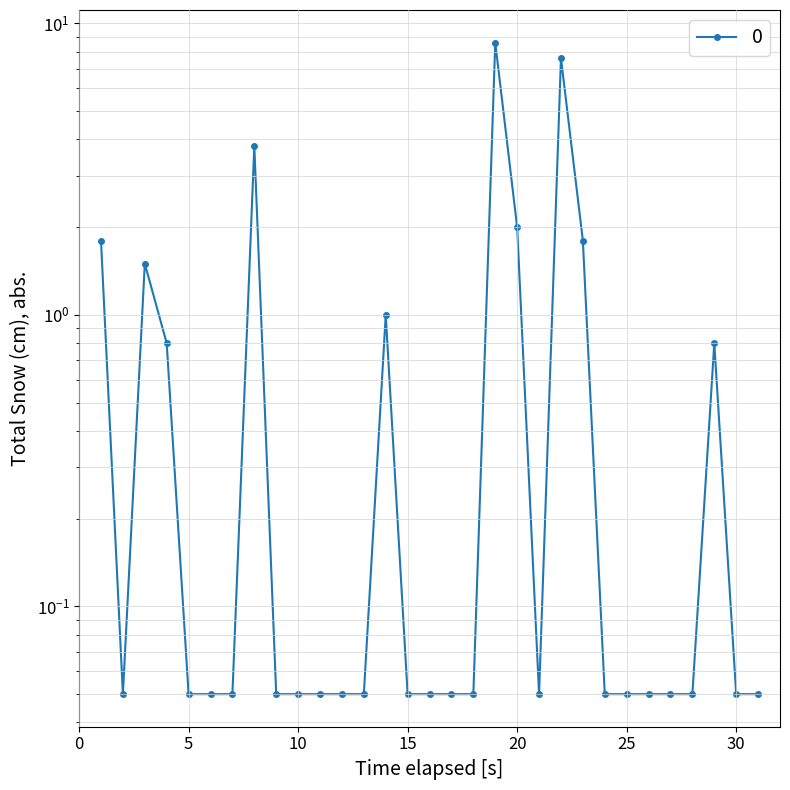

Approximately how many times larger is the value at 1967-01-13 compared to 1967-01-14?

0.1